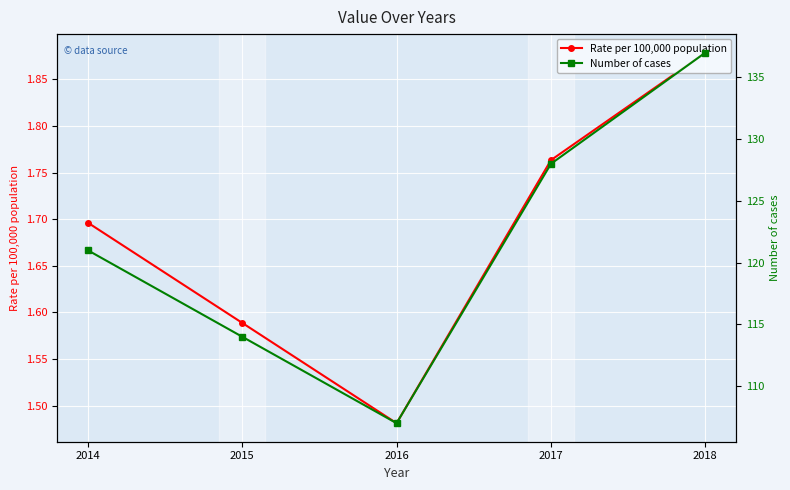

Rank the series by their average value, from lowest to highest.

Rate per 100,000 population, Number of cases